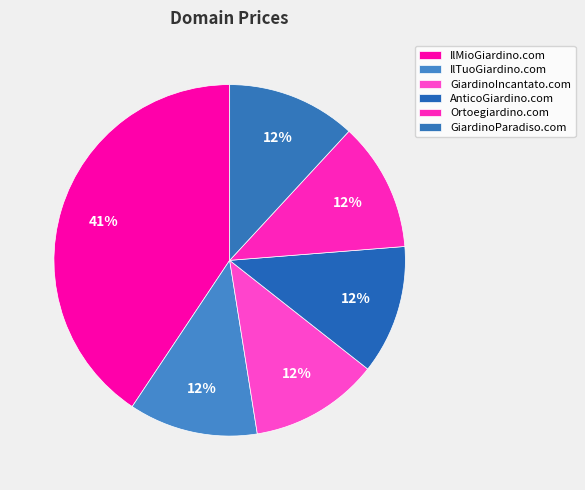

What percentage do IlMioGiardino.com and AnticoGiardino.com together represent?

52.5%